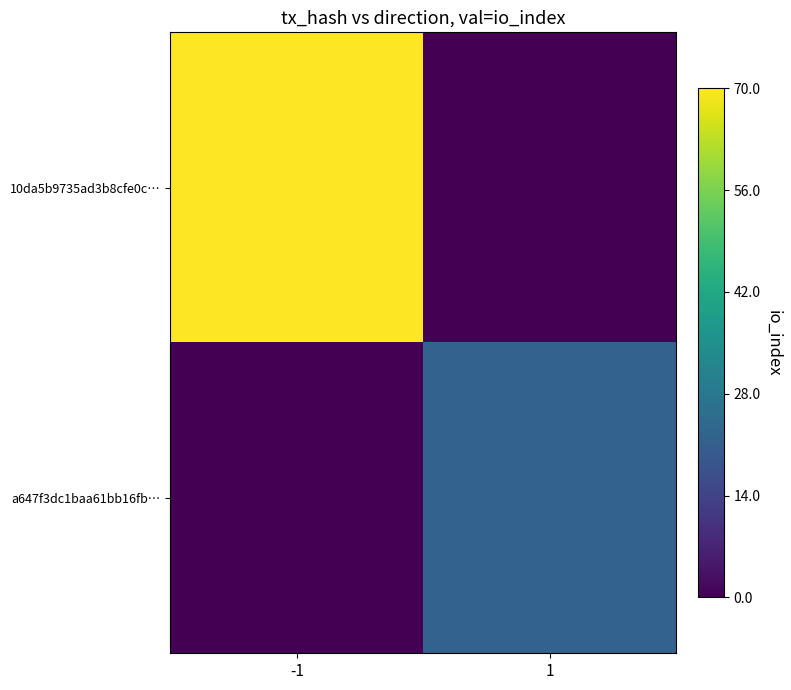

Reading left to right, transcribe all the data shown in this chart.

10da5b9735ad3b8cfe0c…: -1=1.0	1=0.0
a647f3dc1baa61bb16fb…: -1=0.0	1=0.3